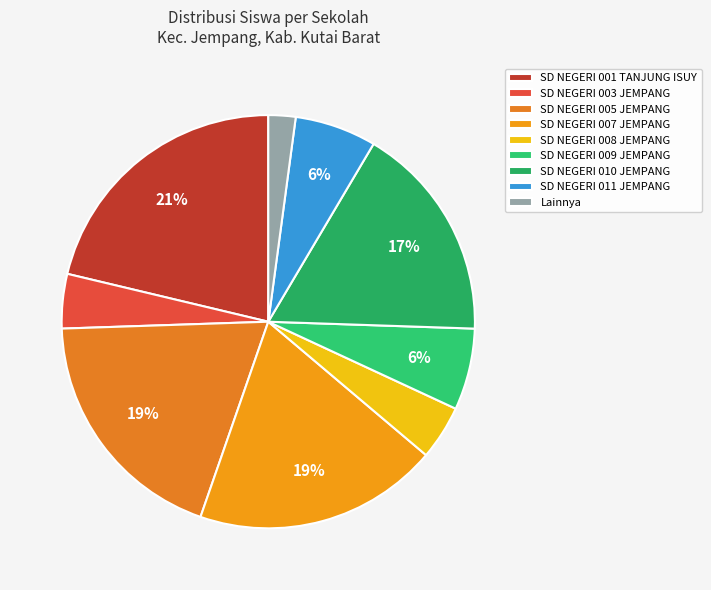

How many slices are in this pie chart?

9